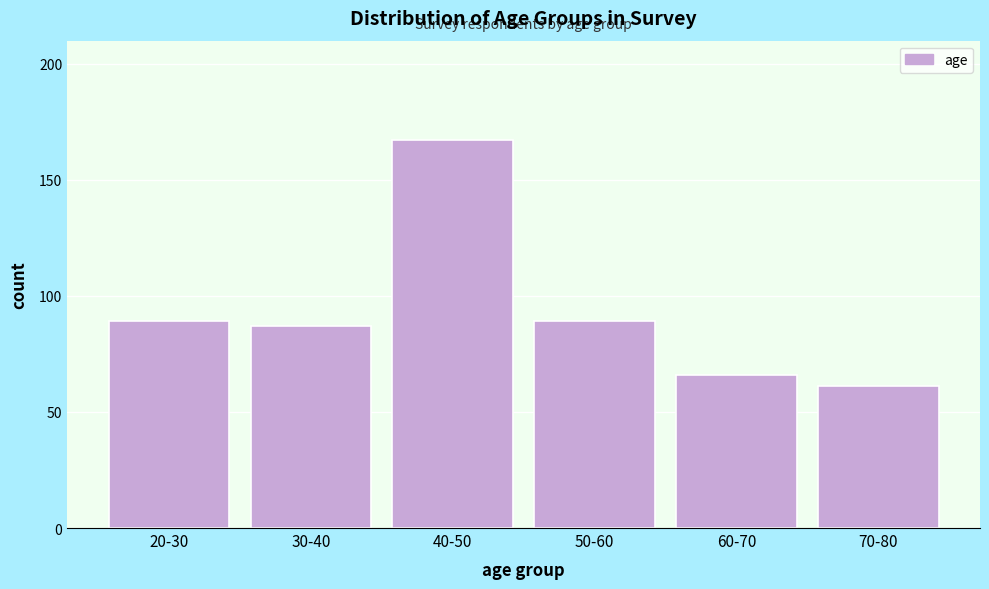

Reading left to right, list all the values displayed in this chart.

20-30=89	30-40=87	40-50=167	50-60=89	60-70=66	70-80=61